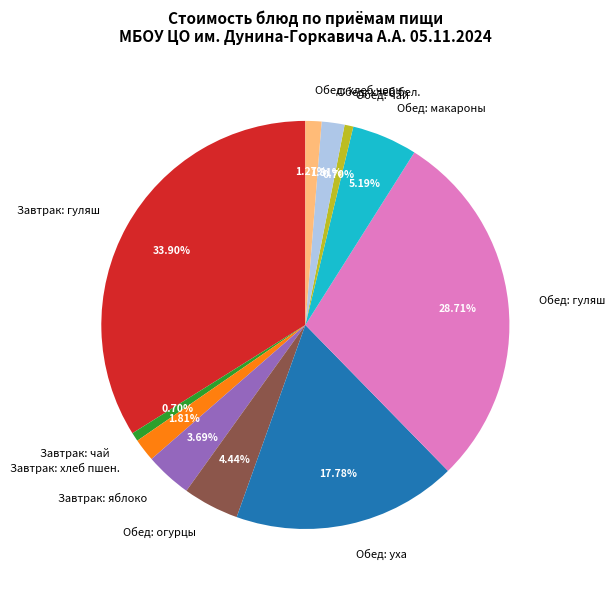

Does Обед: чай represent more than half of the total?

No